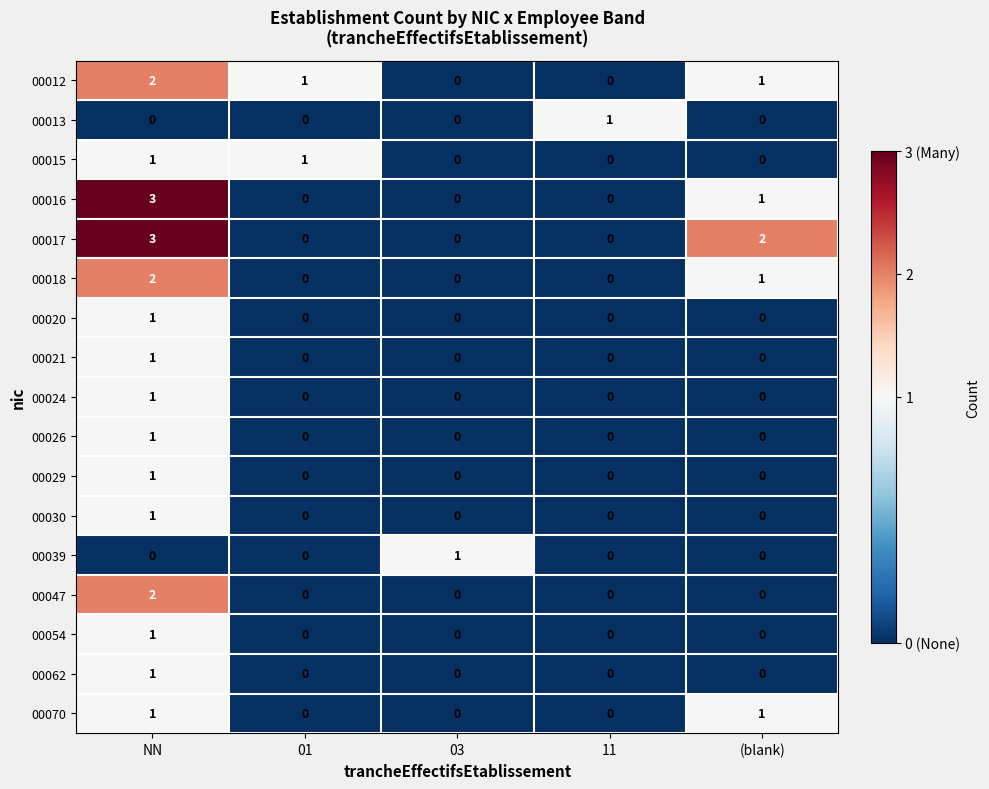

The value of 00024 at 03 is 1. True or false?

False